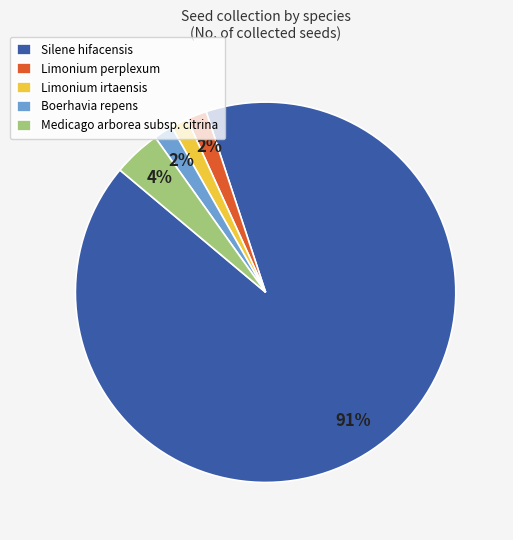

To the nearest percent, what portion does Silene hifacensis represent?

91%